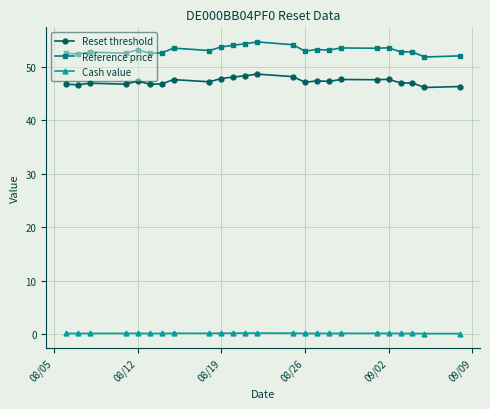

Which series has the widest spread of values?

Reference price